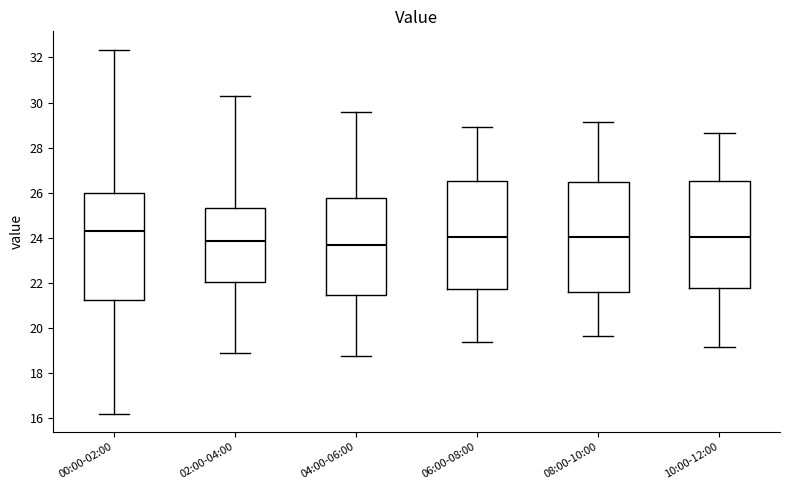

Reading left to right, read every box against the y-axis: the position of its median line, the range the box covers, and the ends of its whiskers. The values are not printed on the chart, so give them approximately, as read against the axis.

00:00-02:00: median 24.4, box 21.2 to 26.0, whiskers 16.2 to 32.4
02:00-04:00: median 23.8, box 22.0 to 25.4, whiskers 19.0 to 30.2
04:00-06:00: median 23.8, box 21.4 to 25.8, whiskers 18.8 to 29.6
06:00-08:00: median 24.0, box 21.8 to 26.6, whiskers 19.4 to 29.0
08:00-10:00: median 24.0, box 21.6 to 26.4, whiskers 19.6 to 29.2
10:00-12:00: median 24.0, box 21.8 to 26.6, whiskers 19.2 to 28.6